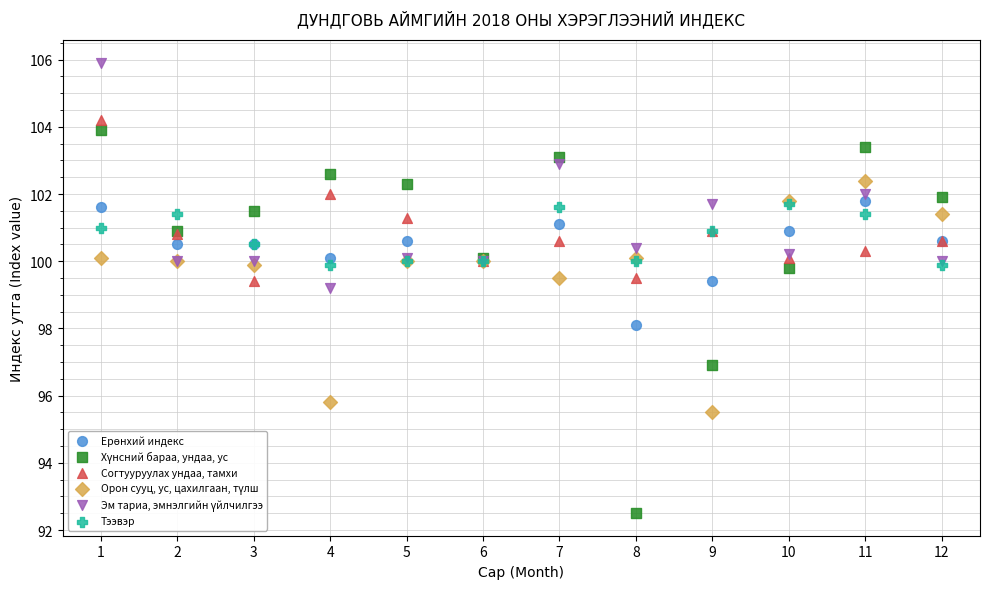

Across all series, what Y value is closest to 99?

99.2